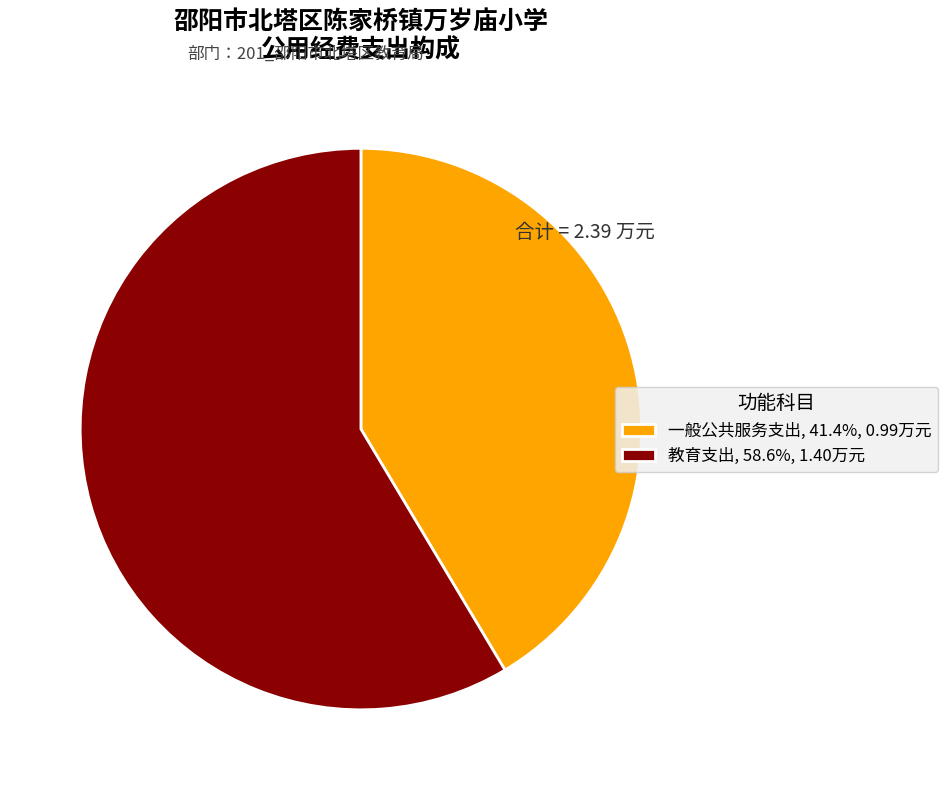

How many slices are in this pie chart?

2